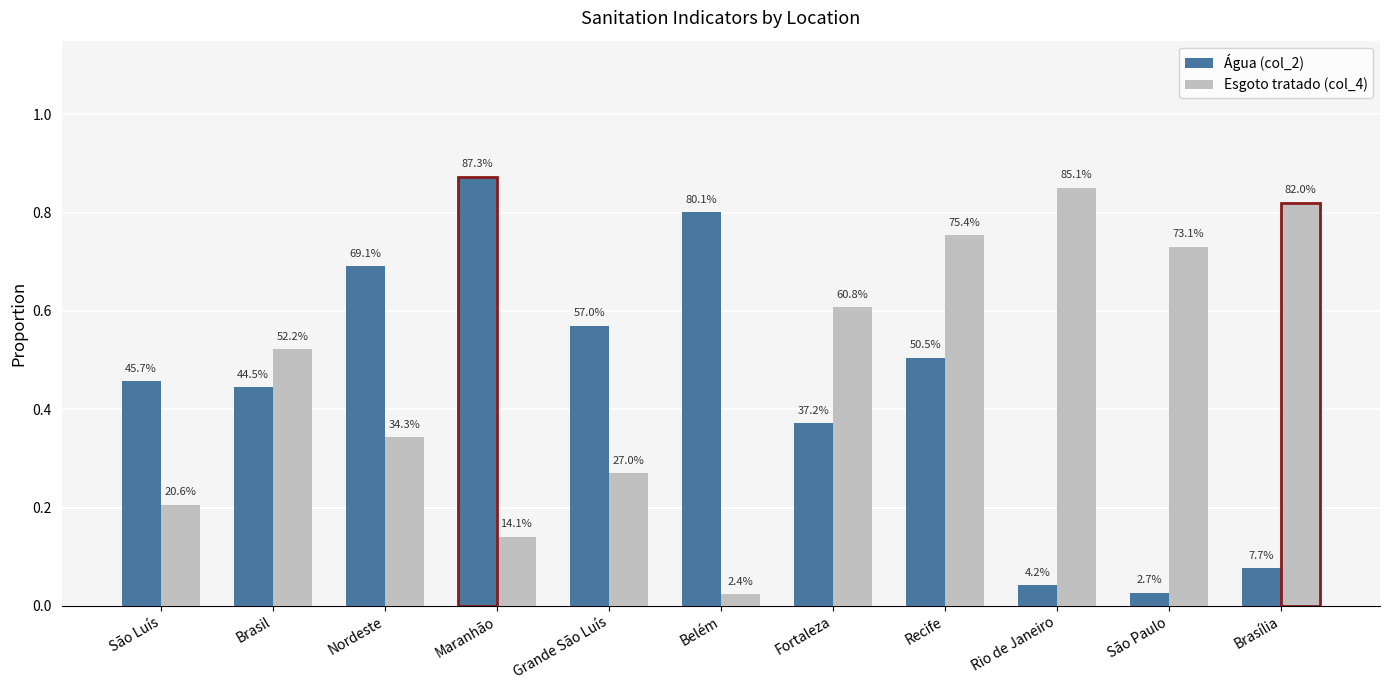

Which category has the lowest value in the Água (col_2) series?

São Paulo